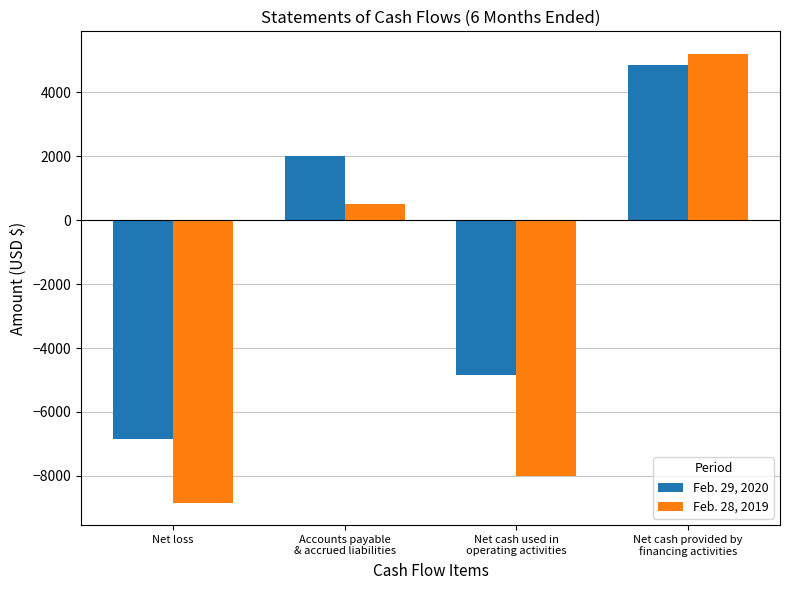

The value of Feb. 28, 2019 at Net cash provided by
financing activities is 1839. True or false?

False